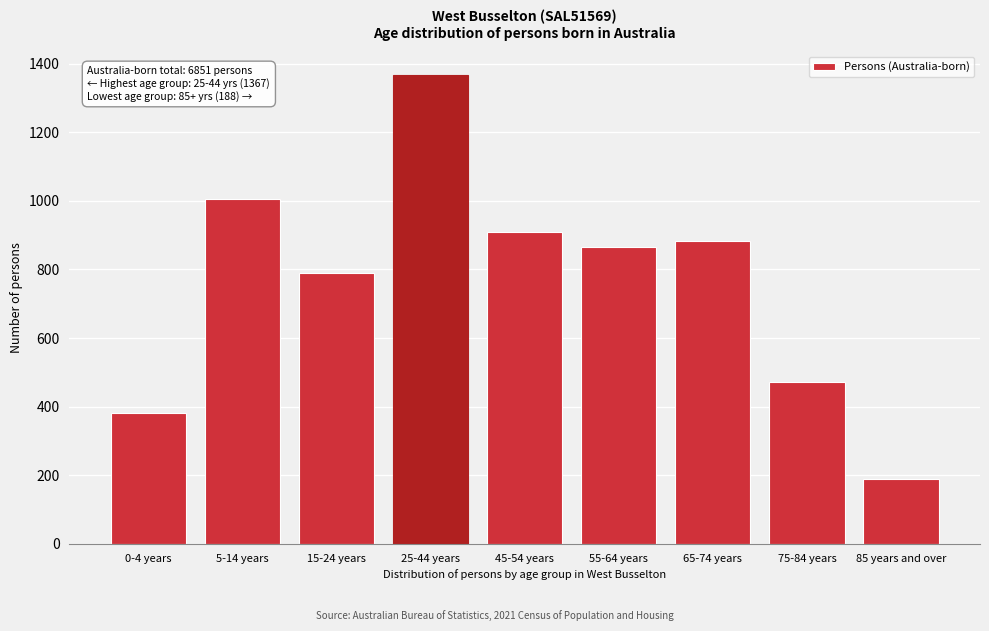

Reading left to right, what are all the values shown in this chart?

0-4 years=380	5-14 years=1004	15-24 years=789	25-44 years=1367	45-54 years=910	55-64 years=864	65-74 years=882	75-84 years=472	85 years and over=188